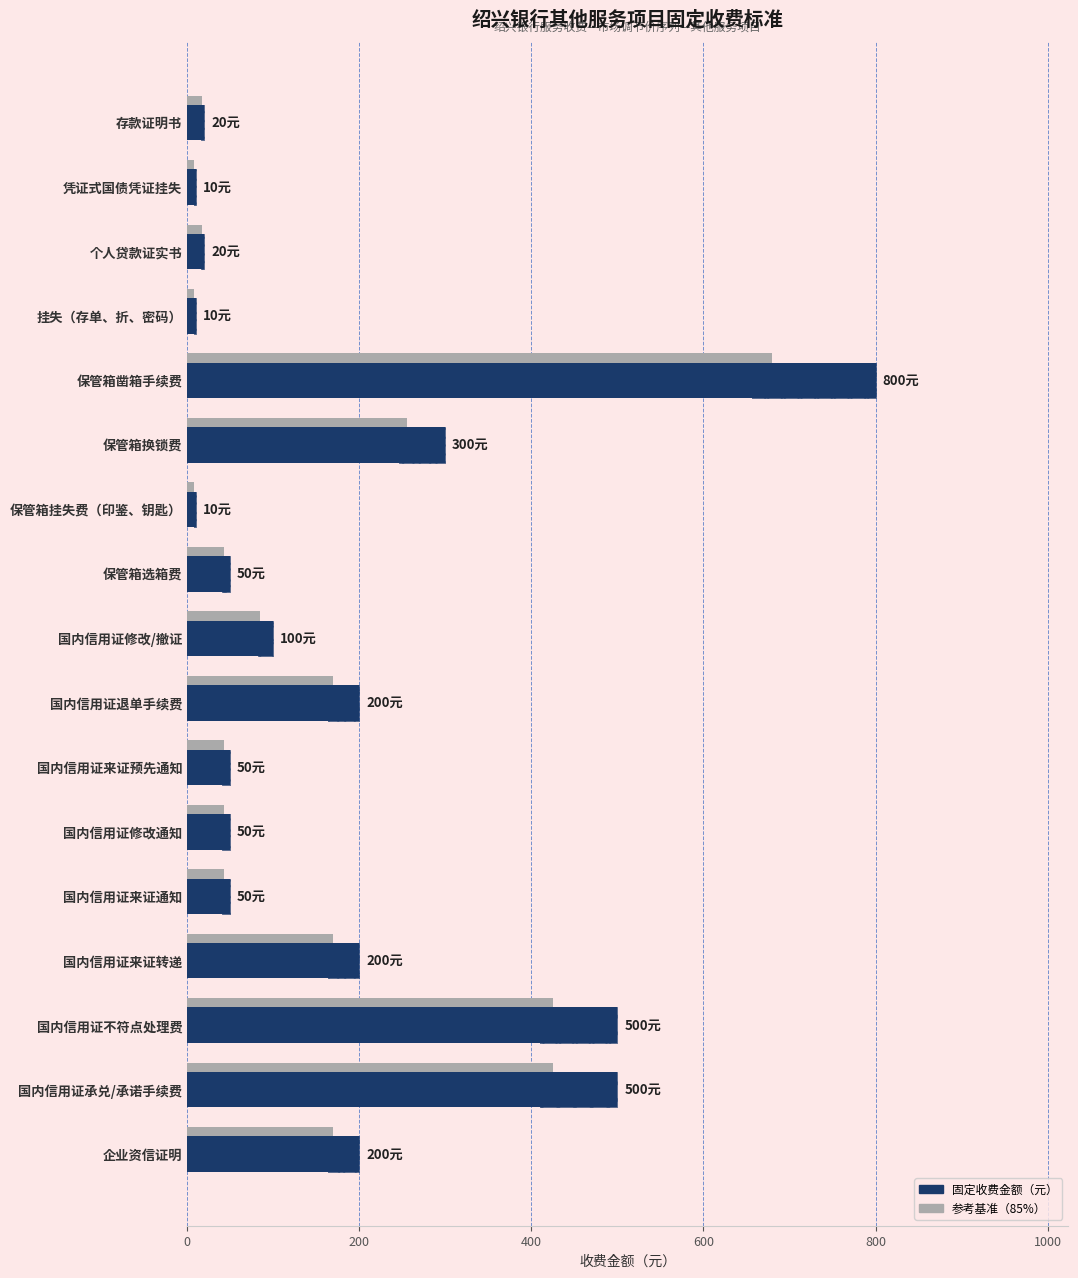

Are the bars grouped side by side (vs. stacked)?

No